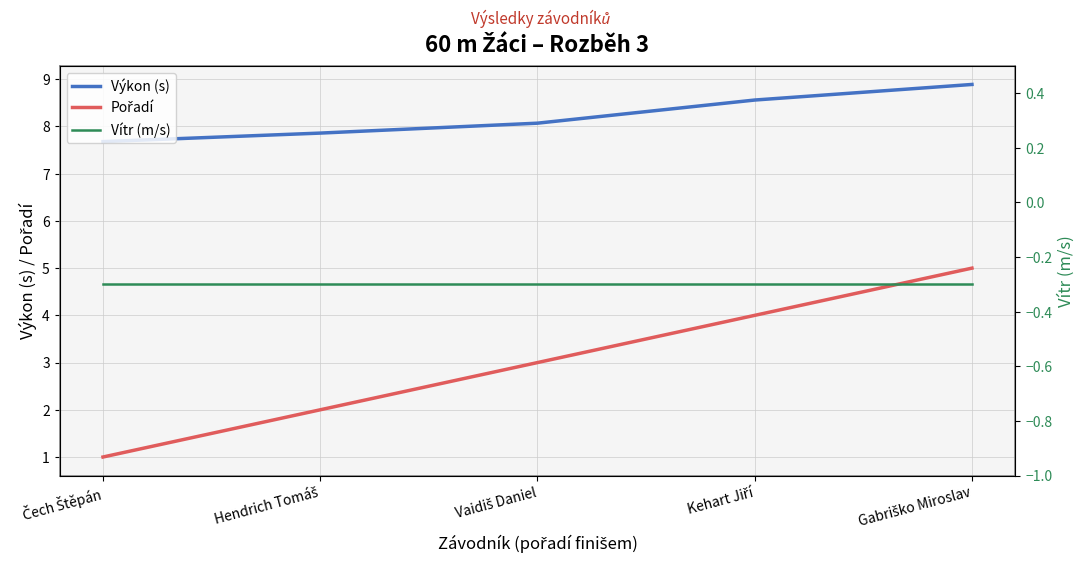

What is the value of the Výkon (s) point at the 3rd from the left?

8.1